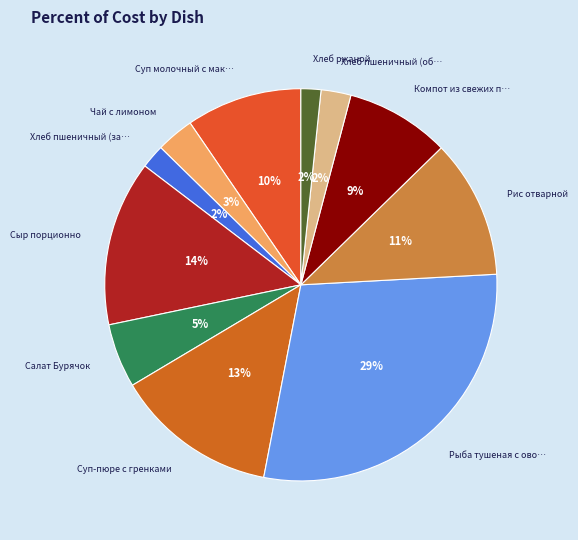

Rank the categories by value from lowest to highest.

Хлеб ржаной, Хлеб пшеничный (завтрак), Хлеб пшеничный (обед), Чай с лимоном, Салат Бурячок, Компот из свежих плодов, Суп молочный с макаронами, Рис отварной, Суп-пюре с гренками, Сыр порционно, Рыба тушеная с овощами